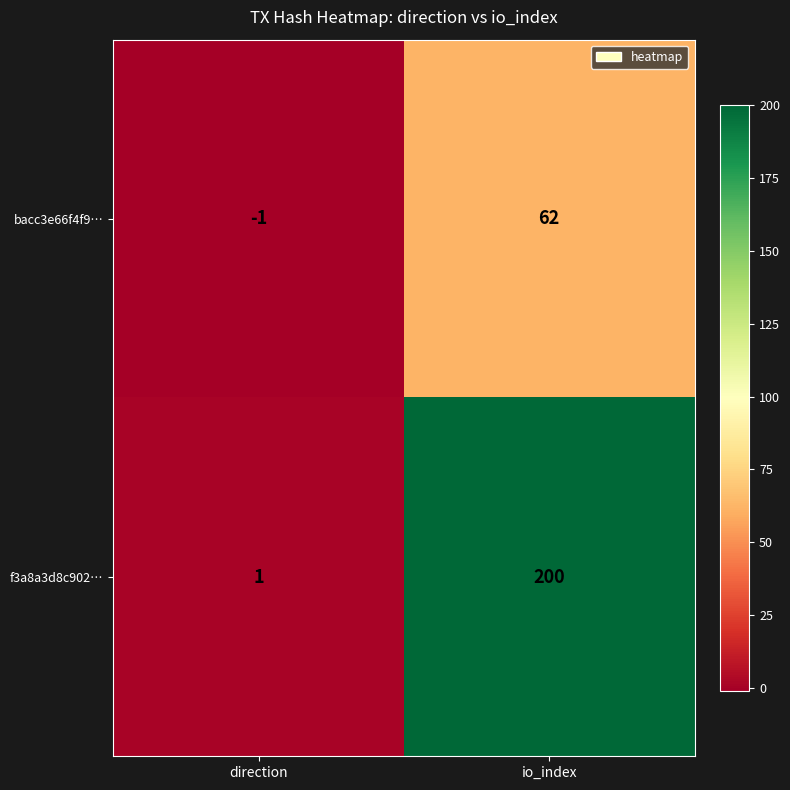

Rank the series by their average value, from lowest to highest.

bacc3e66f4f9…, f3a8a3d8c902…